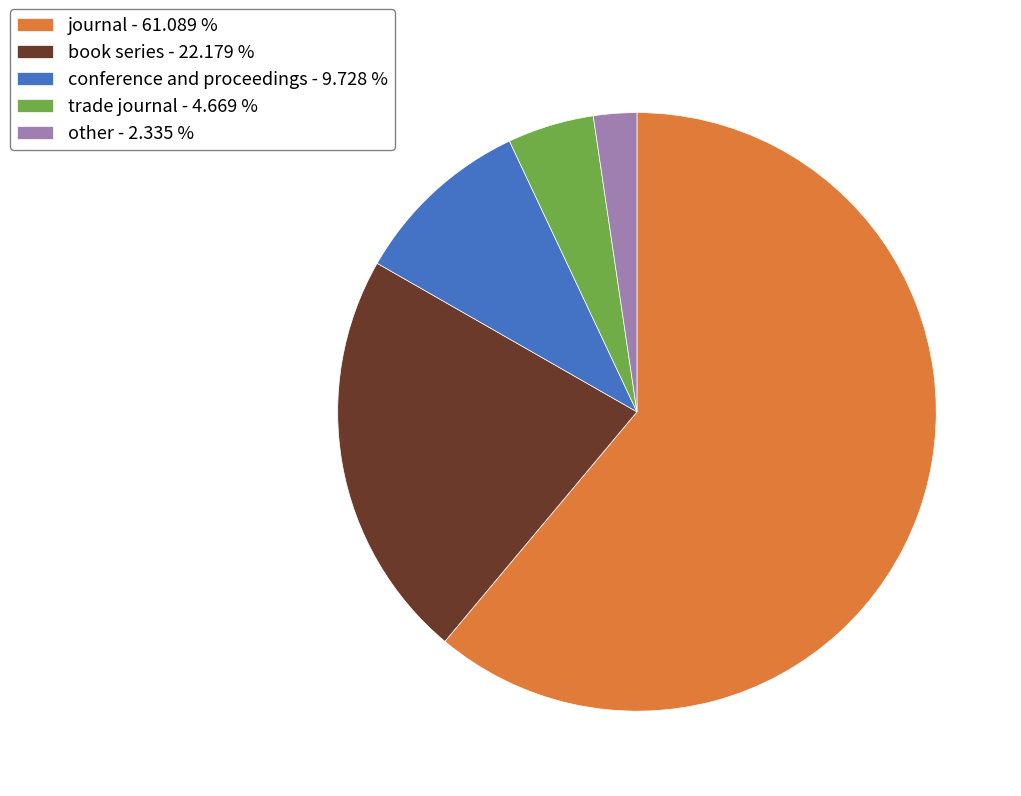

What is the largest slice in the pie chart?

journal